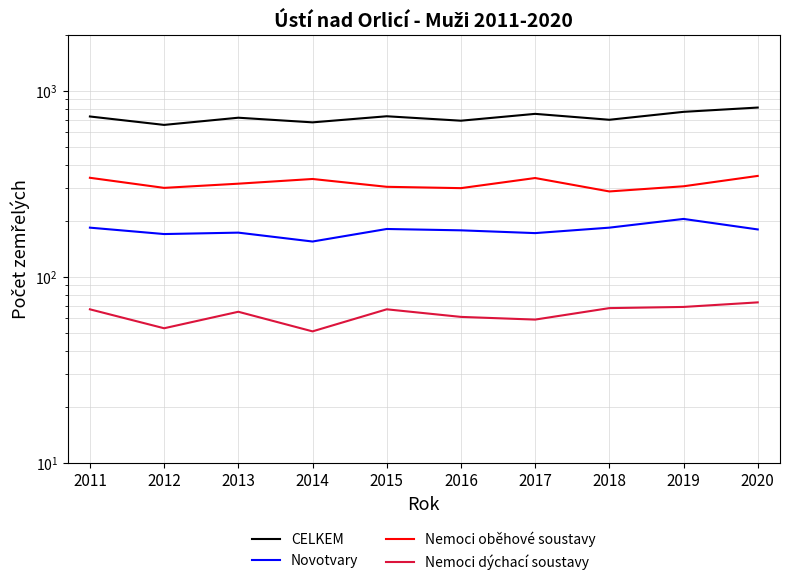

What is the difference between the maximum and second lowest values in the CELKEM series?

136